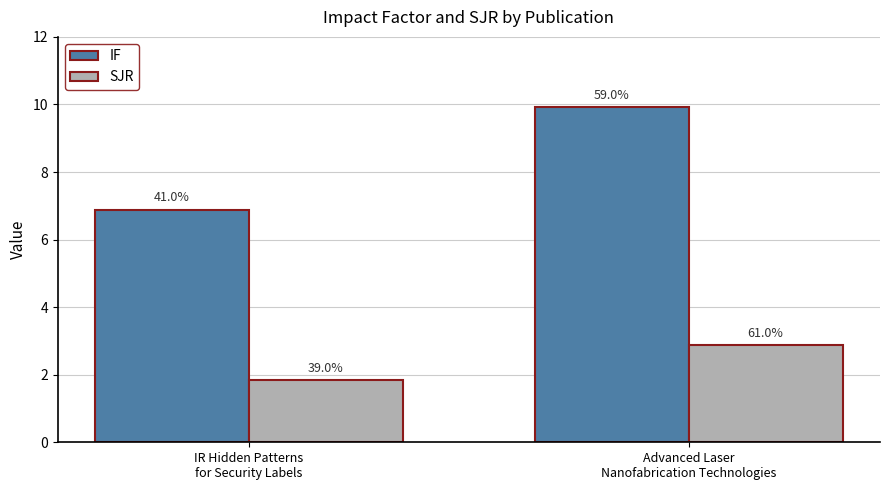

What are all the series names shown in the legend?

IF, SJR